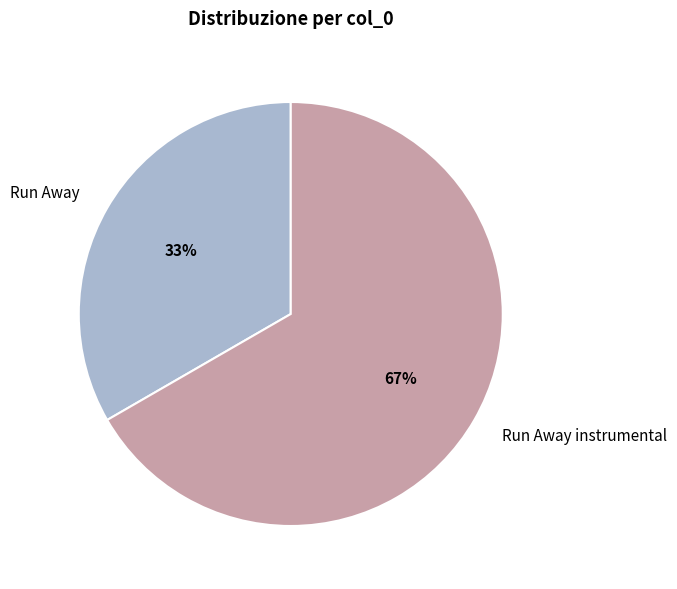

Combined, do Run Away and Run Away instrumental account for over 50%?

Yes